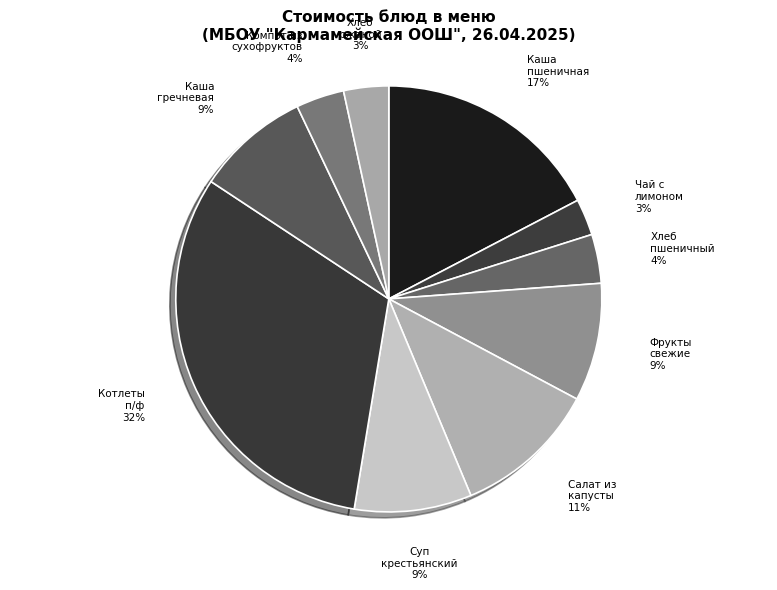

Which slice is the largest?

Котлеты п/ф с соусом томатным